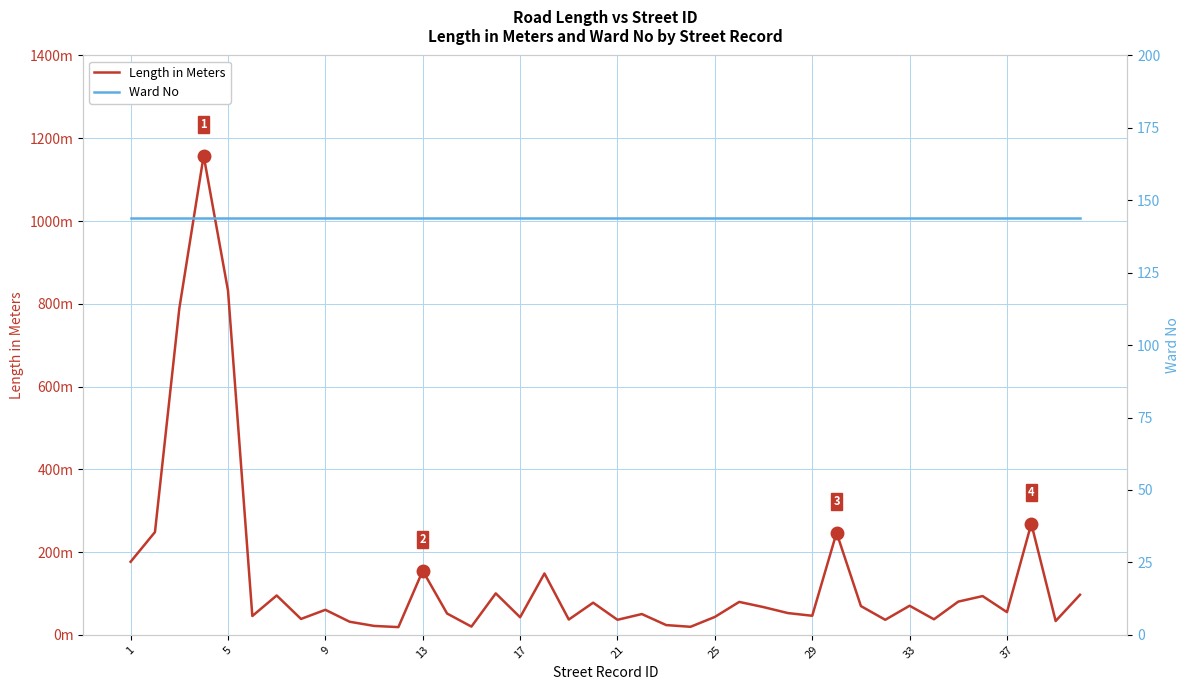

Reading left to right, extract all data points from this chart.

Length in Meters: 176.5	248.3	788.5	1157.8	831.9	45.5	95.1	38.4	60.4	31.6	21.5	18.6	154.8	51.4	19.8	100.2	42.4	148.2	36.9	77.6	36.3	50.2	23.5	19.4	43.2	79.5	67.0	52.5	46.0	246.8	69.5	36.3	70.2	37.5	80.2	93.6	54.8	268.5	33.3	96.8
Ward No: 144.0	144.0	144.0	144.0	144.0	144.0	144.0	144.0	144.0	144.0	144.0	144.0	144.0	144.0	144.0	144.0	144.0	144.0	144.0	144.0	144.0	144.0	144.0	144.0	144.0	144.0	144.0	144.0	144.0	144.0	144.0	144.0	144.0	144.0	144.0	144.0	144.0	144.0	144.0	144.0